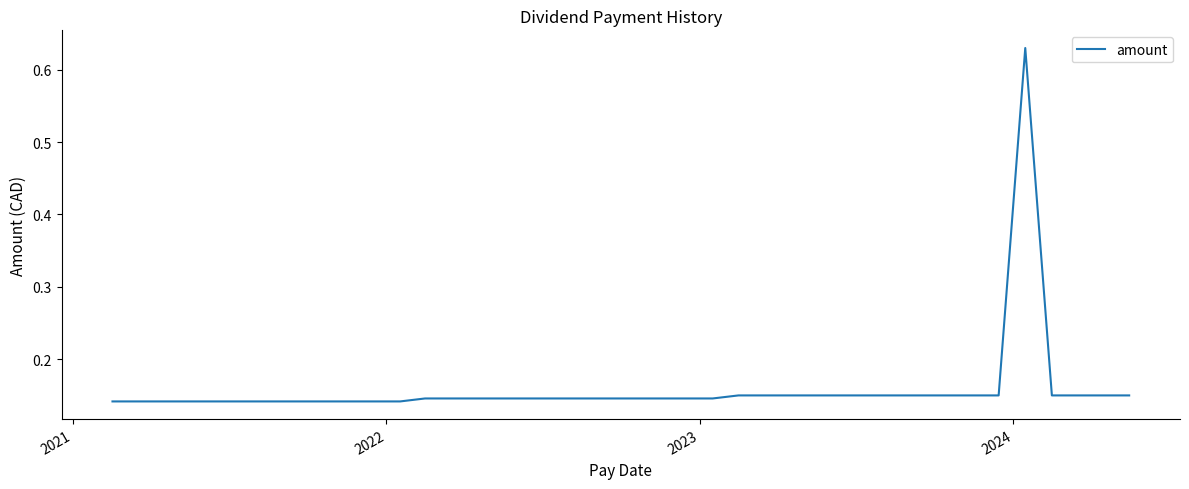

What is the difference between the maximum and minimum values?

0.5